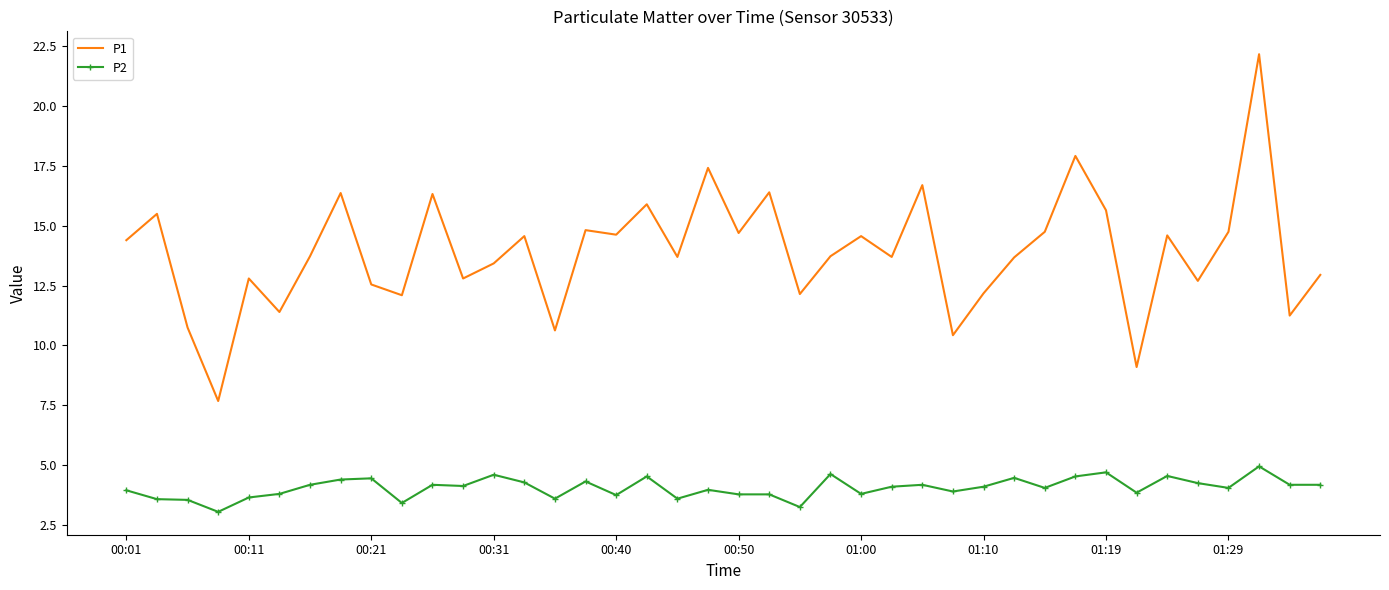

Which series has the widest spread of values?

P1